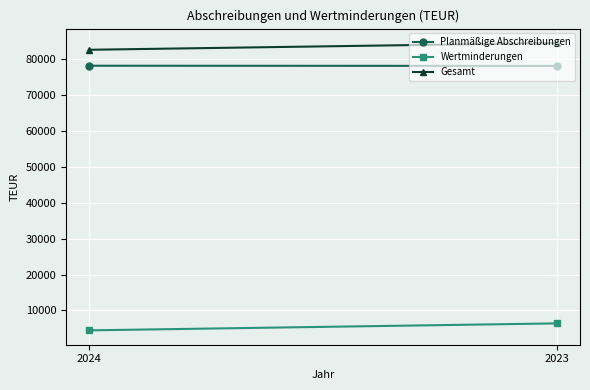

Reading left to right, transcribe all the data shown in this chart.

Planmäßige Abschreibungen: 2024=78213	2023=78166
Wertminderungen: 2024=4450	2023=6393
Gesamt: 2024=82662	2023=84559